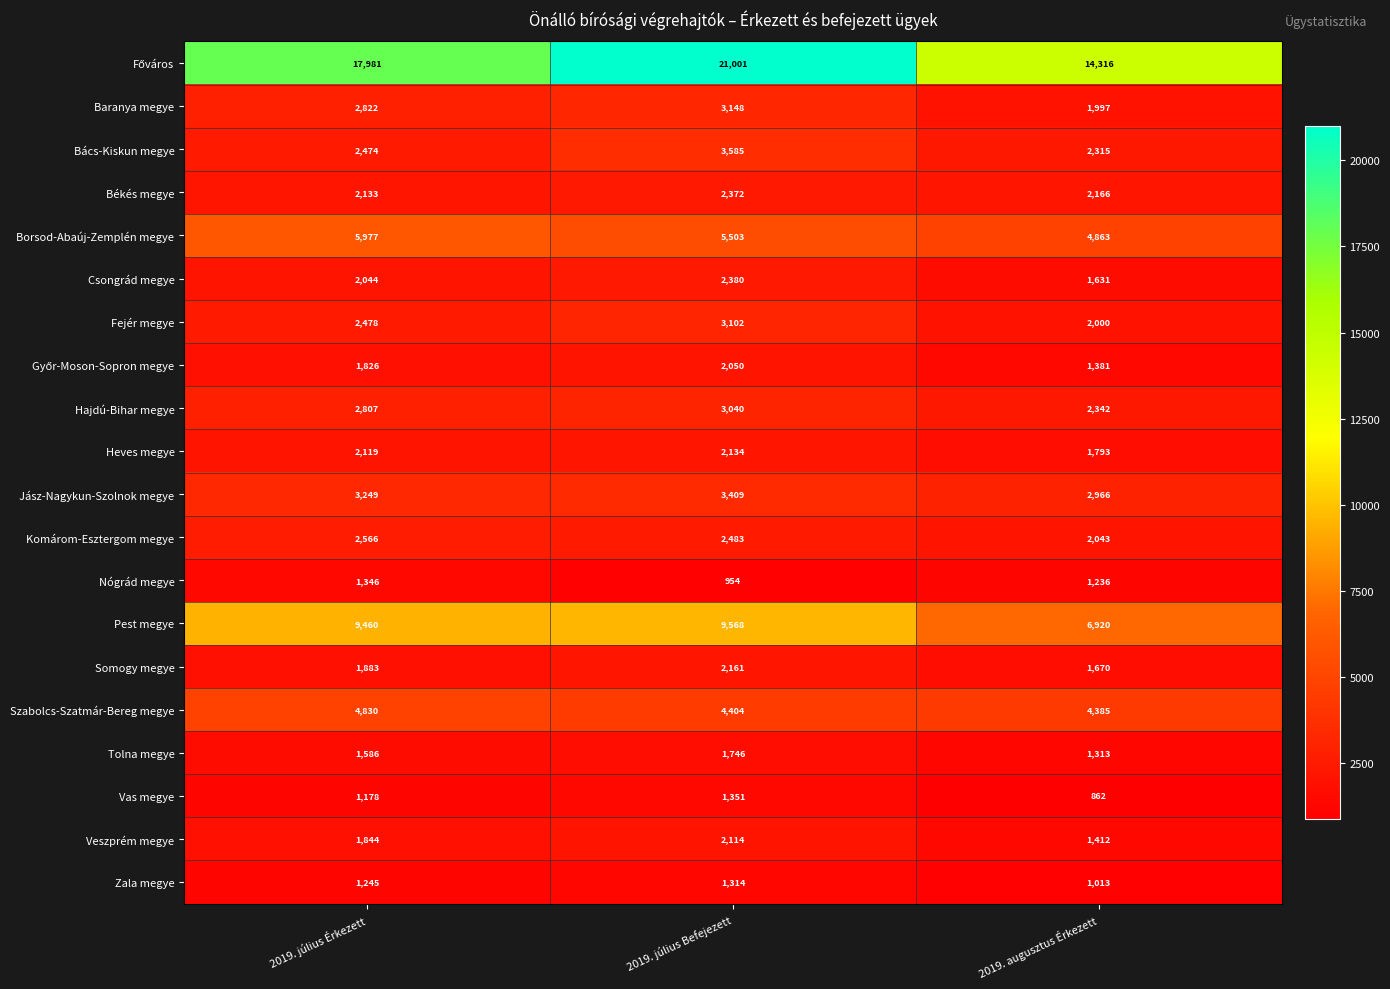

What is the approximate value of Komárom-Esztergom megye at 2019. augusztus Érkezett, to the nearest 50?

2050